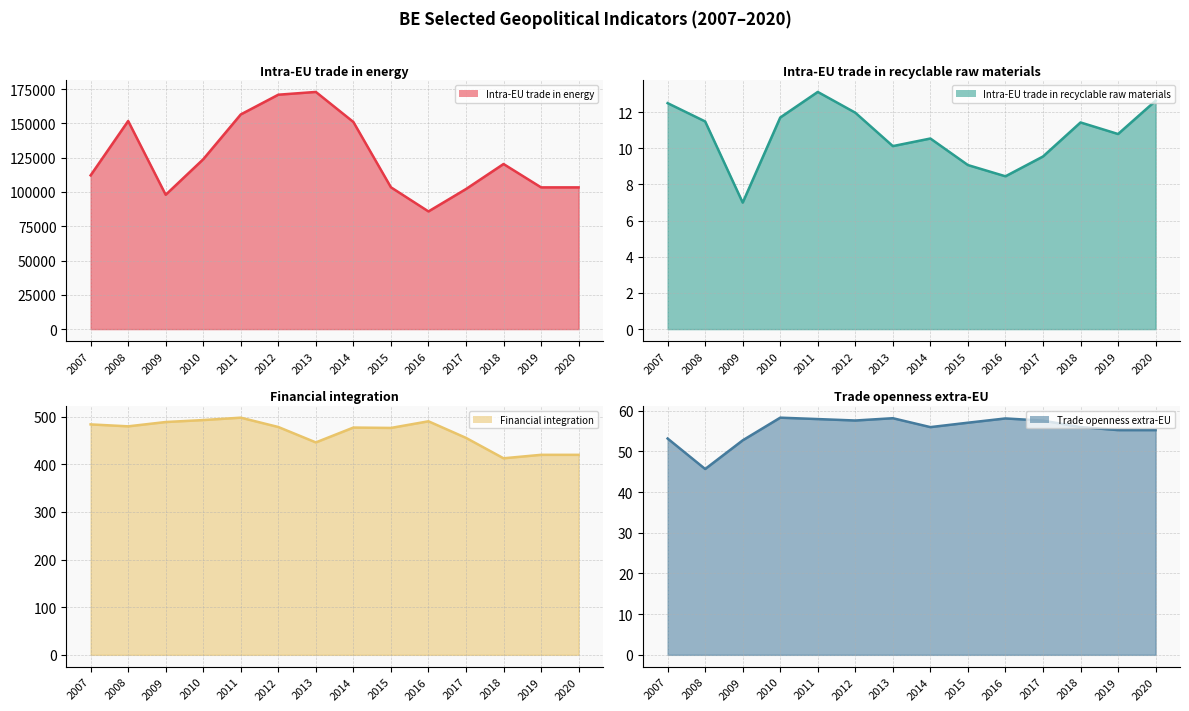

At which category is the sum across all series the highest?

2013